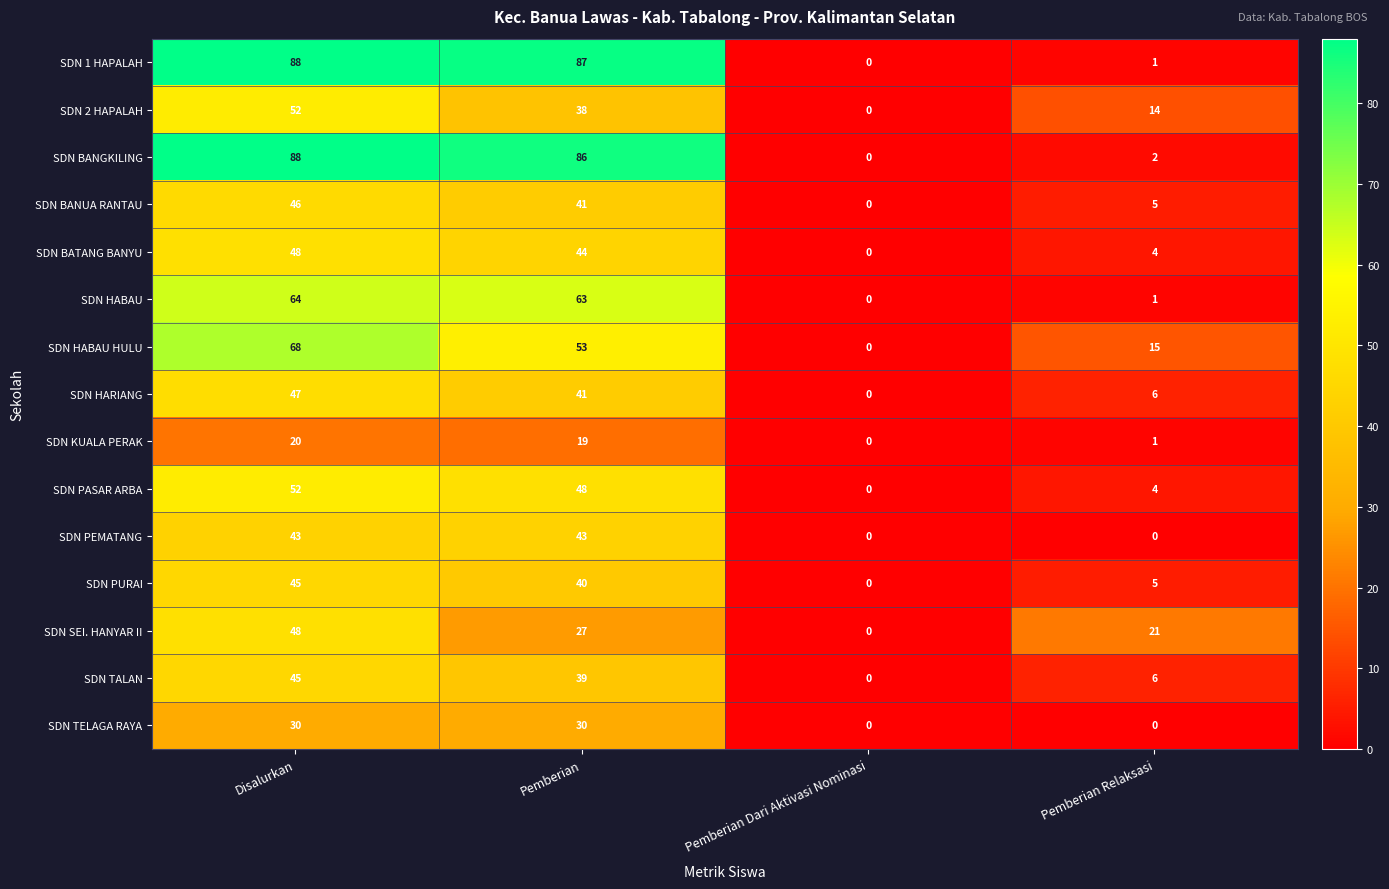

At which category is the sum across all series the highest?

Disalurkan